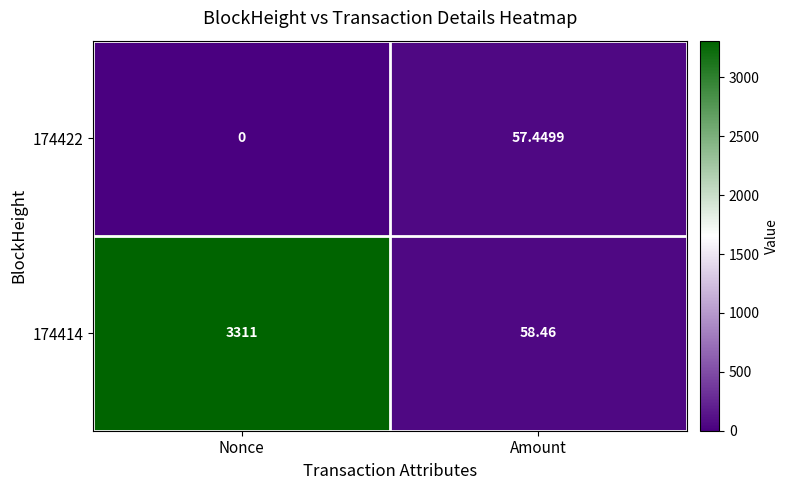

What is the spread (max minus min) of values at Amount?

1.0